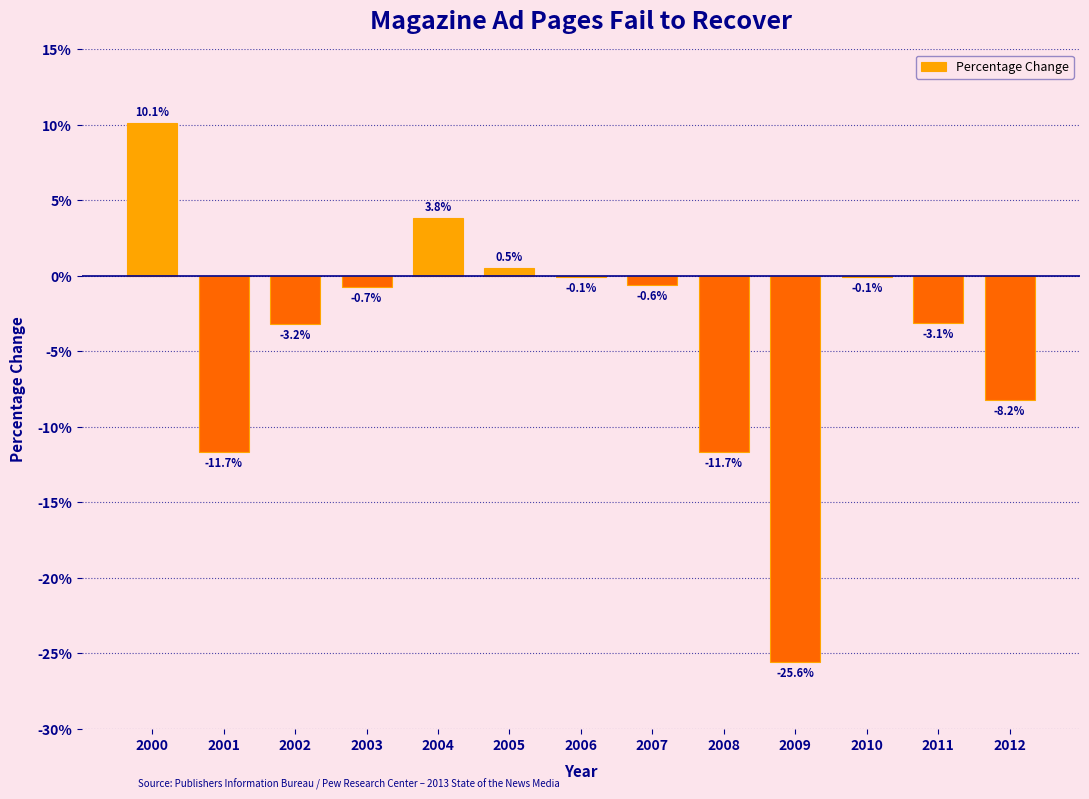

Reading left to right, what are all the values shown in this chart?

2000=10.1	2001=-11.7	2002=-3.2	2003=-0.7	2004=3.8	2005=0.5	2006=-0.1	2007=-0.6	2008=-11.7	2009=-25.6	2010=-0.1	2011=-3.1	2012=-8.2